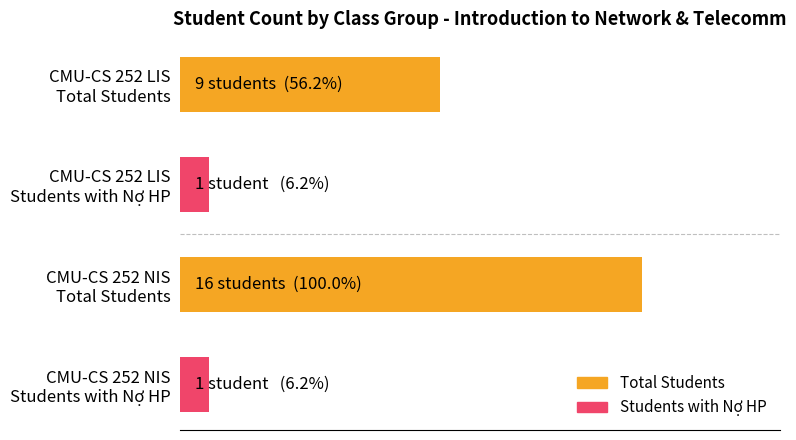

Does the chart contain any negative values?

No